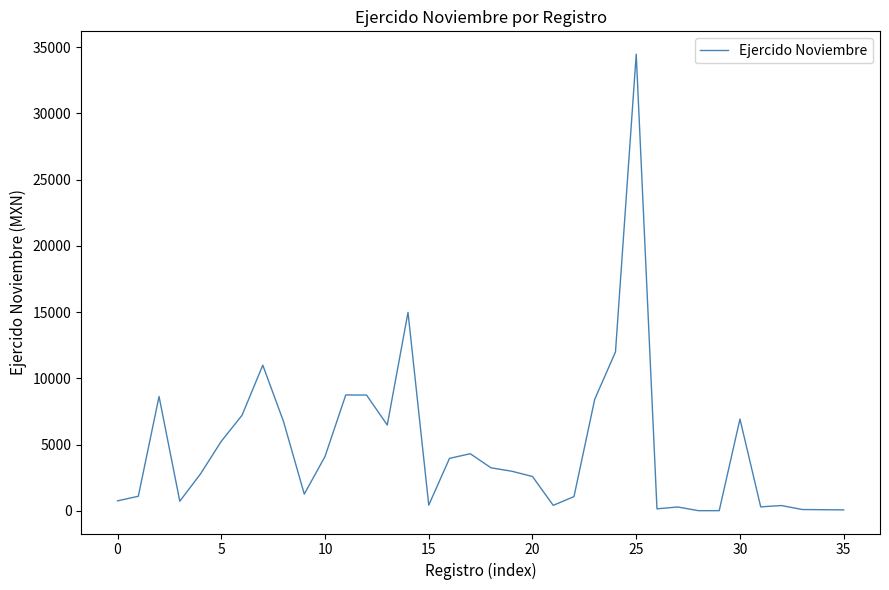

True or false: there are more than 2 points higher than both neighbors.

True